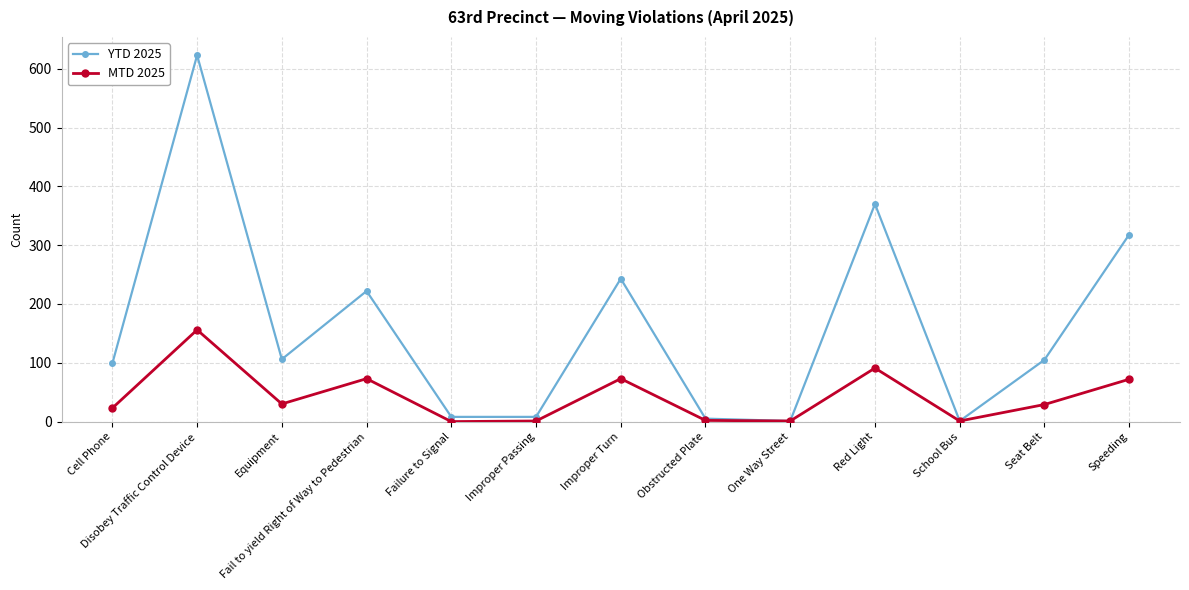

What are all the series names shown in the legend?

YTD 2025, MTD 2025